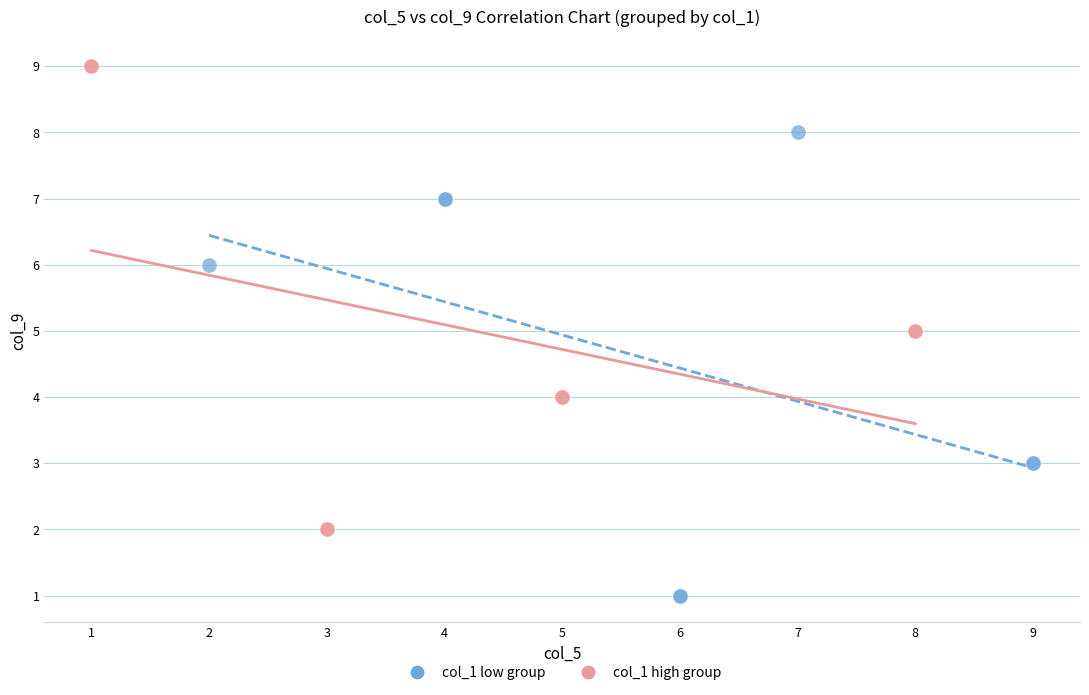

What are all the series names shown in the legend?

col_1 low group, col_1 high group